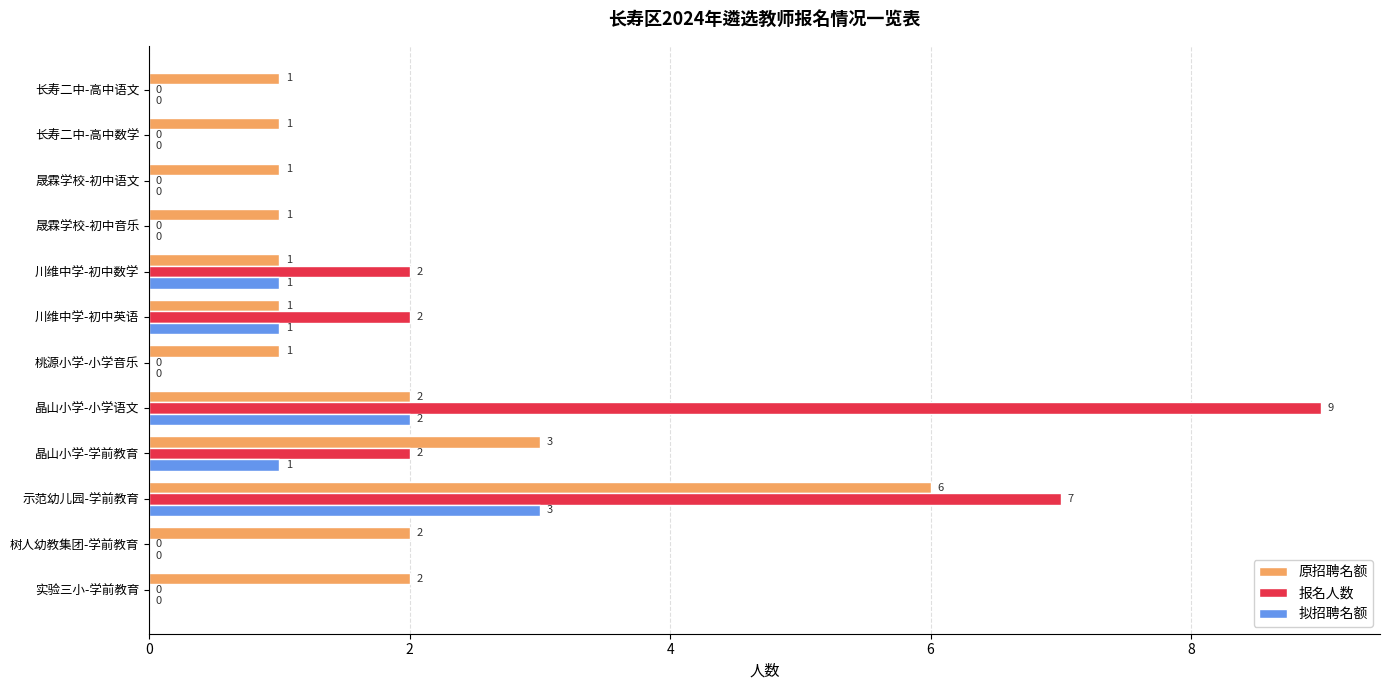

What is the greatest value displayed?

9